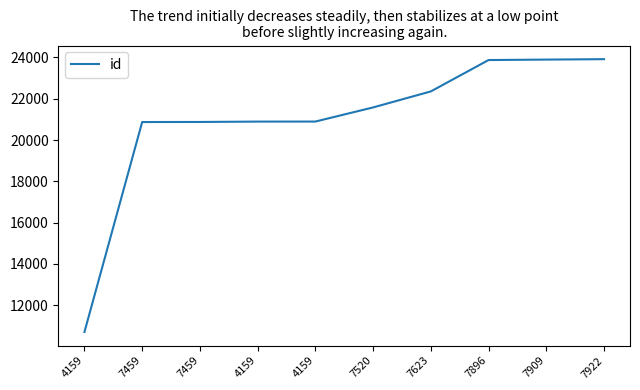

Between 7922 and 7896, which is larger?

7922